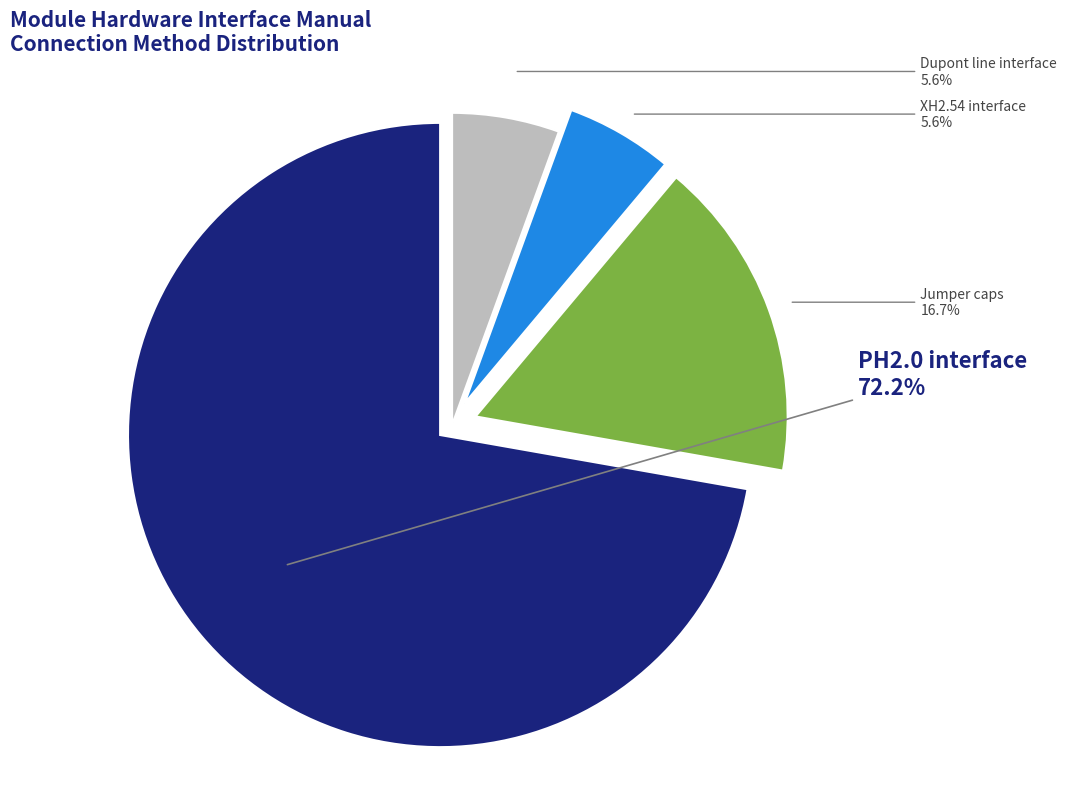

To the nearest percent, what is the average slice percentage?

25%